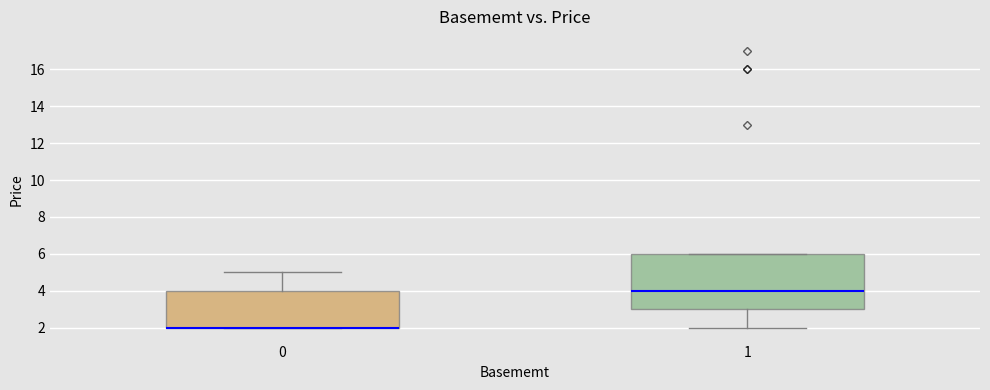

Reading left to right, read every box against the y-axis: the position of its median line, the range the box covers, and the ends of its whiskers. The values are not printed on the chart, so give them approximately, as read against the axis.

0: median 2 (drawn on the box's lower edge), box 2 to 4, whiskers 2 to 5
1: median 4, box 3 to 6, whiskers 2 to 6